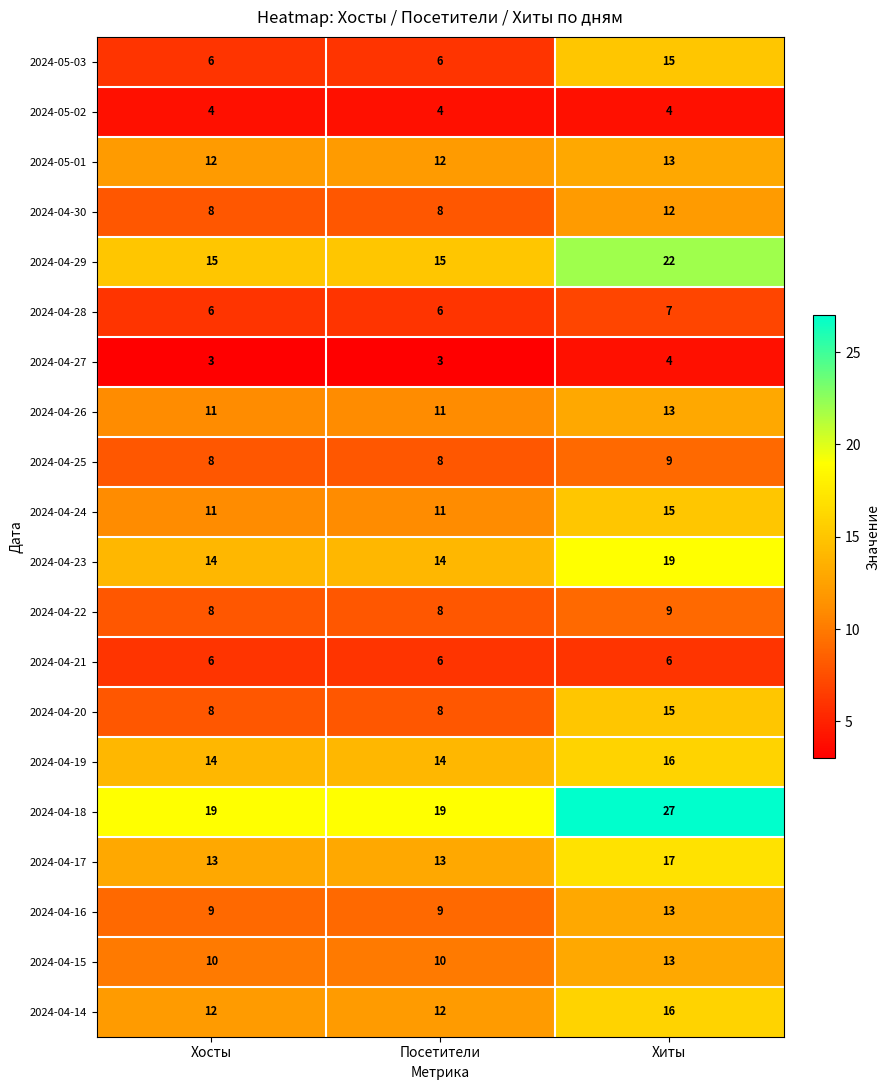

What is the average value of the 2024-04-19 series?

15